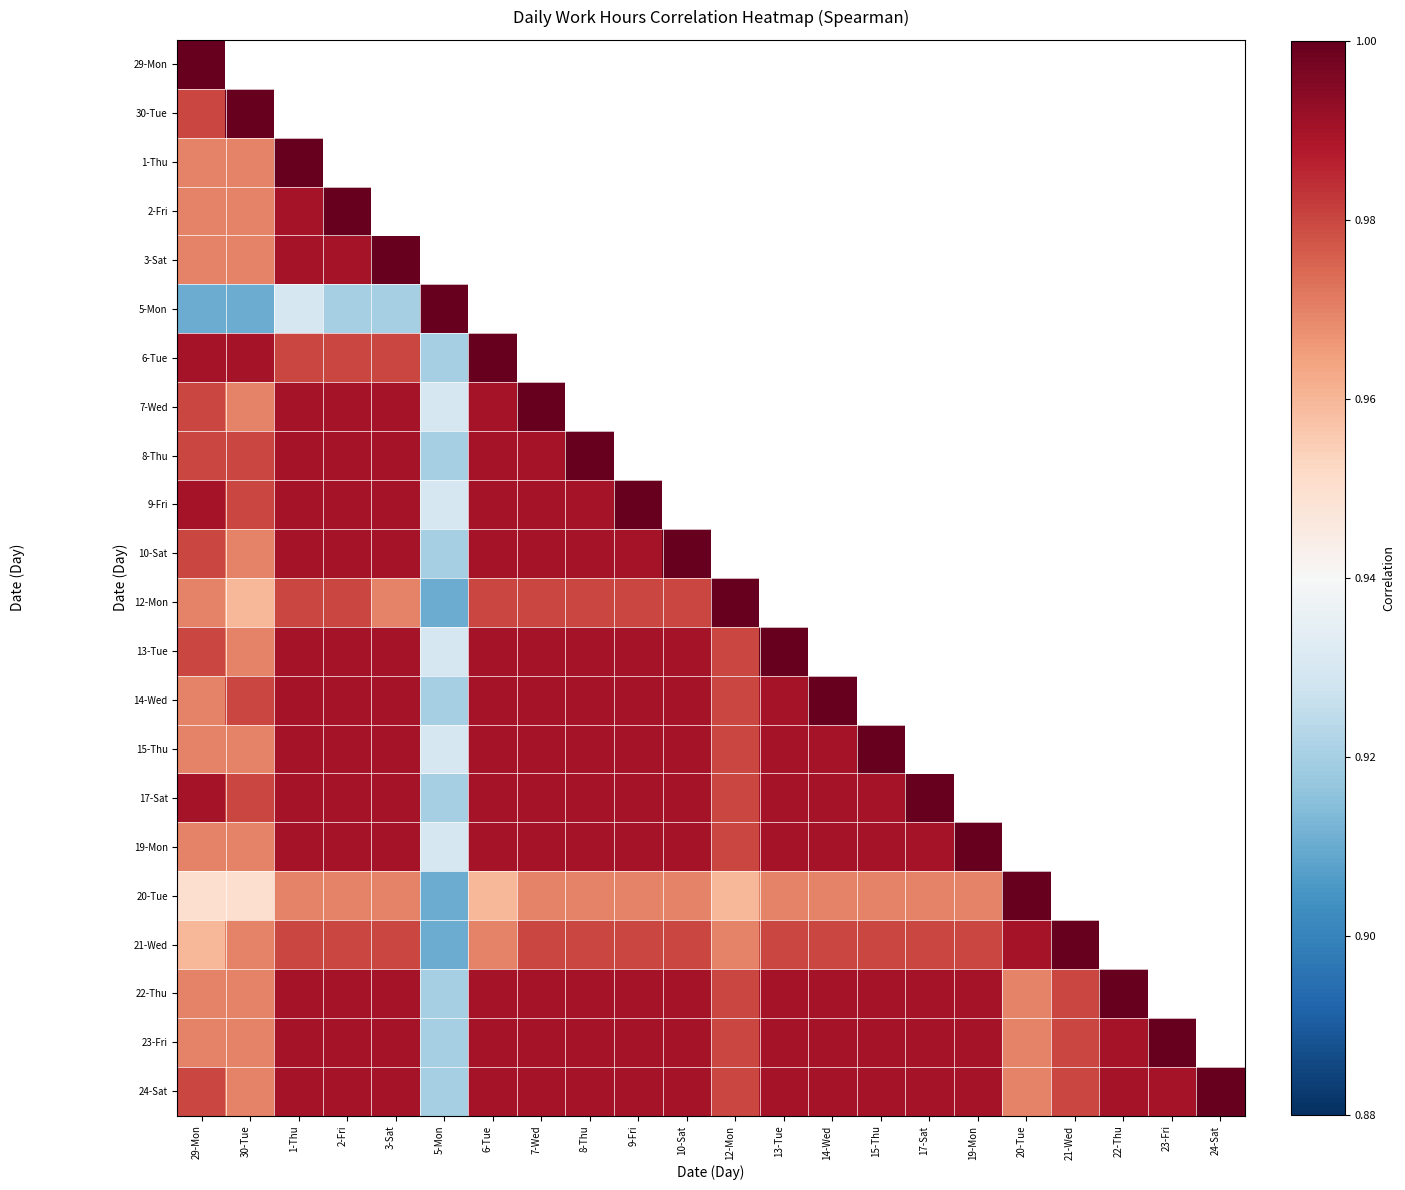

At which category is the sum across all series the highest?

29-Mon